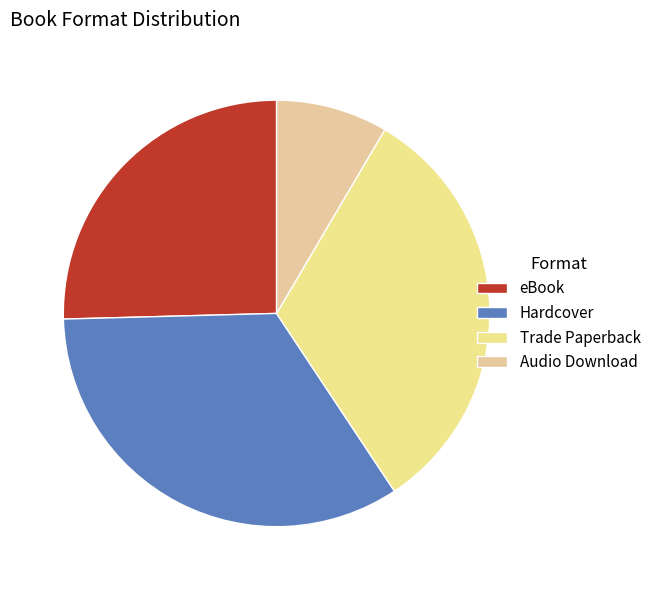

To the nearest percent, what percentage of the pie is Audio Download?

8%